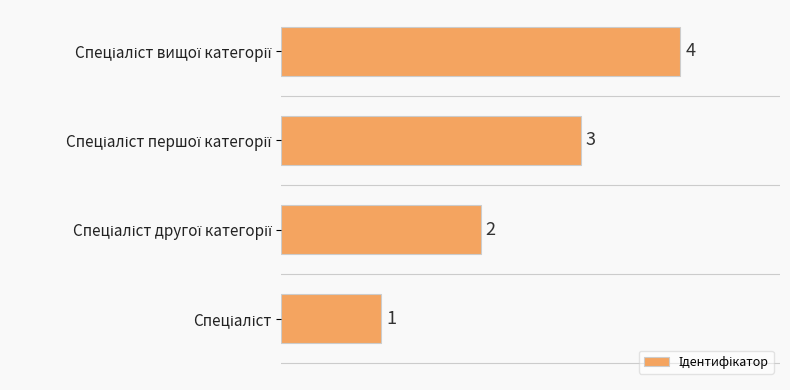

Count the values in the range 2 to 4.

3